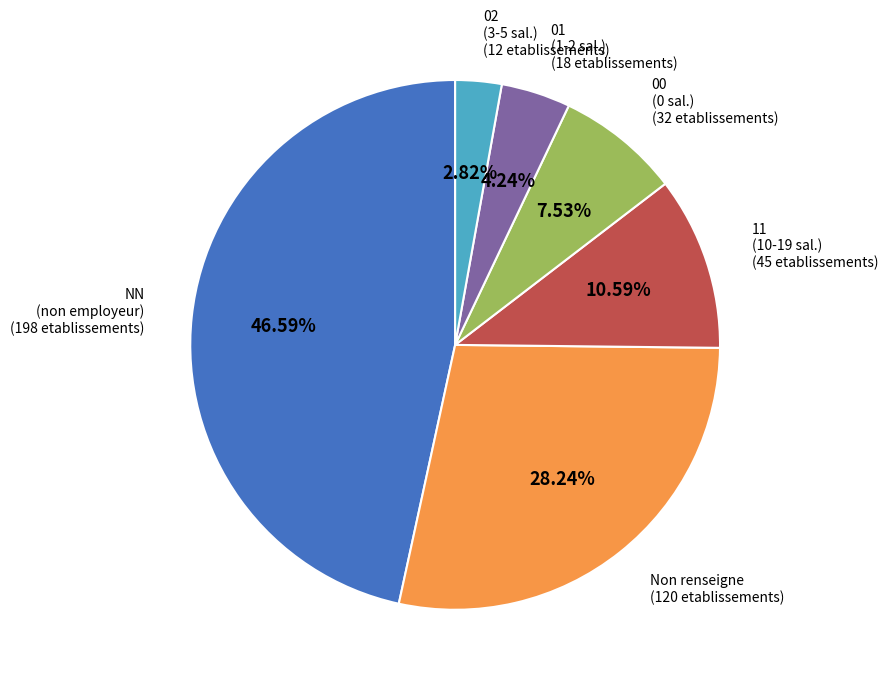

Does any single category account for the majority?

No